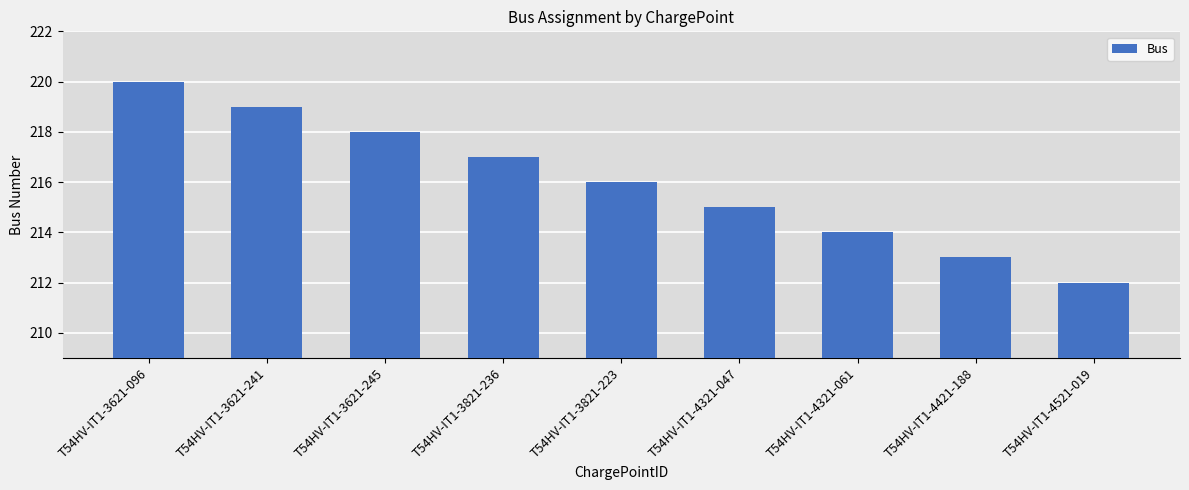

Rank the categories by value from lowest to highest.

T54HV-IT1-4521-019, T54HV-IT1-4421-188, T54HV-IT1-4321-061, T54HV-IT1-4321-047, T54HV-IT1-3821-223, T54HV-IT1-3821-236, T54HV-IT1-3621-245, T54HV-IT1-3621-241, T54HV-IT1-3621-096